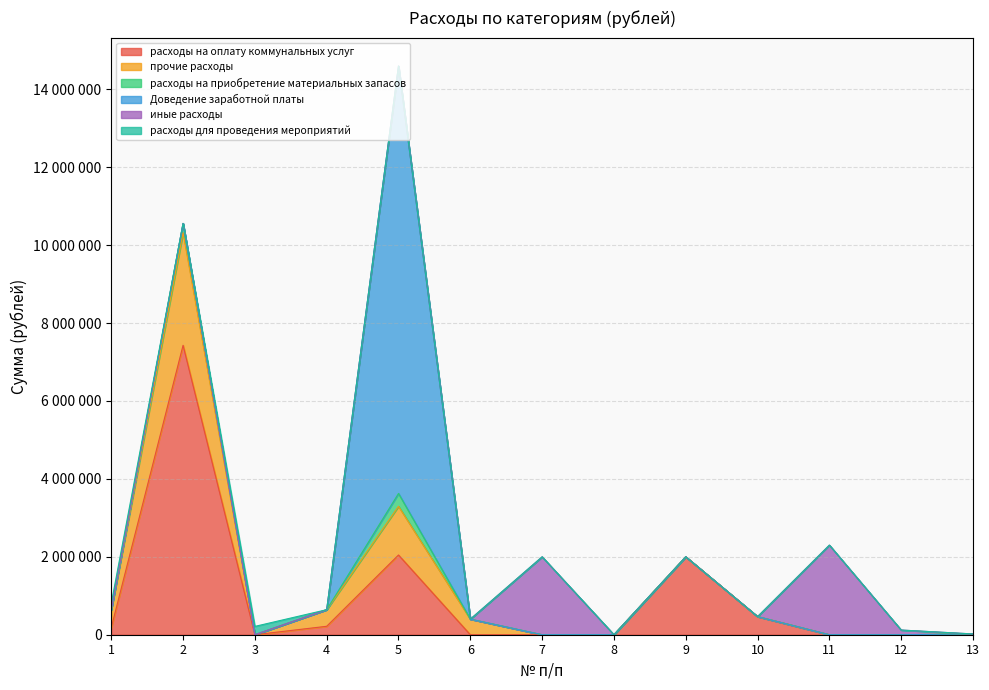

Rank the series by their maximum value, from highest to lowest.

Доведение заработной платы, расходы на оплату коммунальных услуг, прочие расходы, иные расходы, расходы на приобретение материальных запасов, расходы для проведения мероприятий